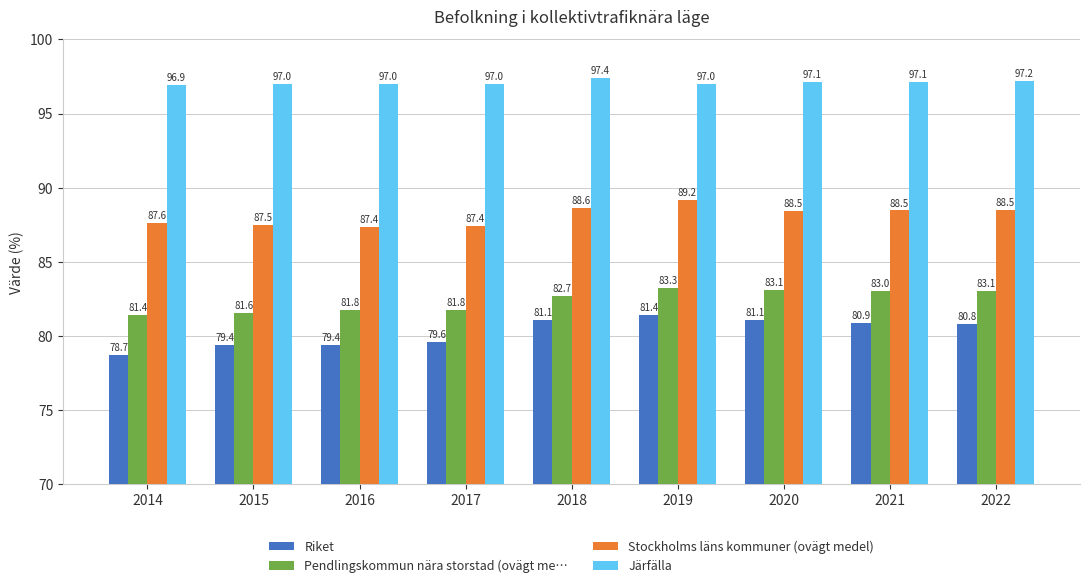

The Pendlingskommun nära storstad (ovägt me… series shows 115.7 at 2021. True or false?

False